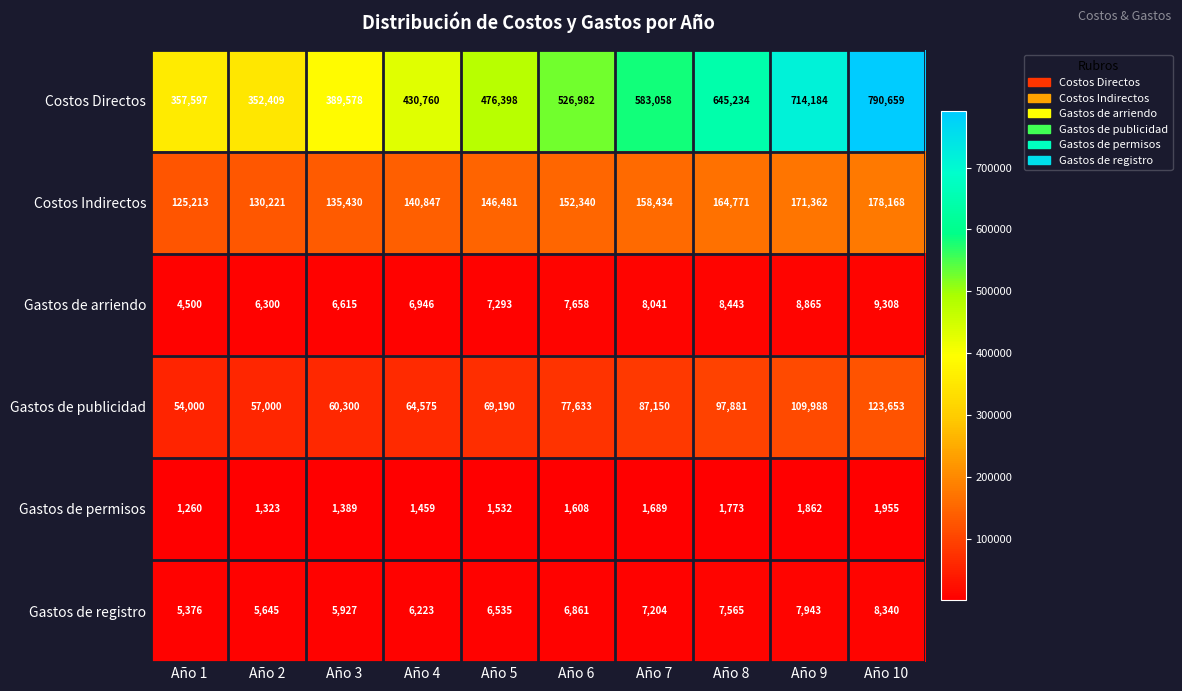

List the series in order of their peak value, highest first.

Costos Directos, Costos Indirectos, Gastos de publicidad, Gastos de arriendo, Gastos de registro, Gastos de permisos